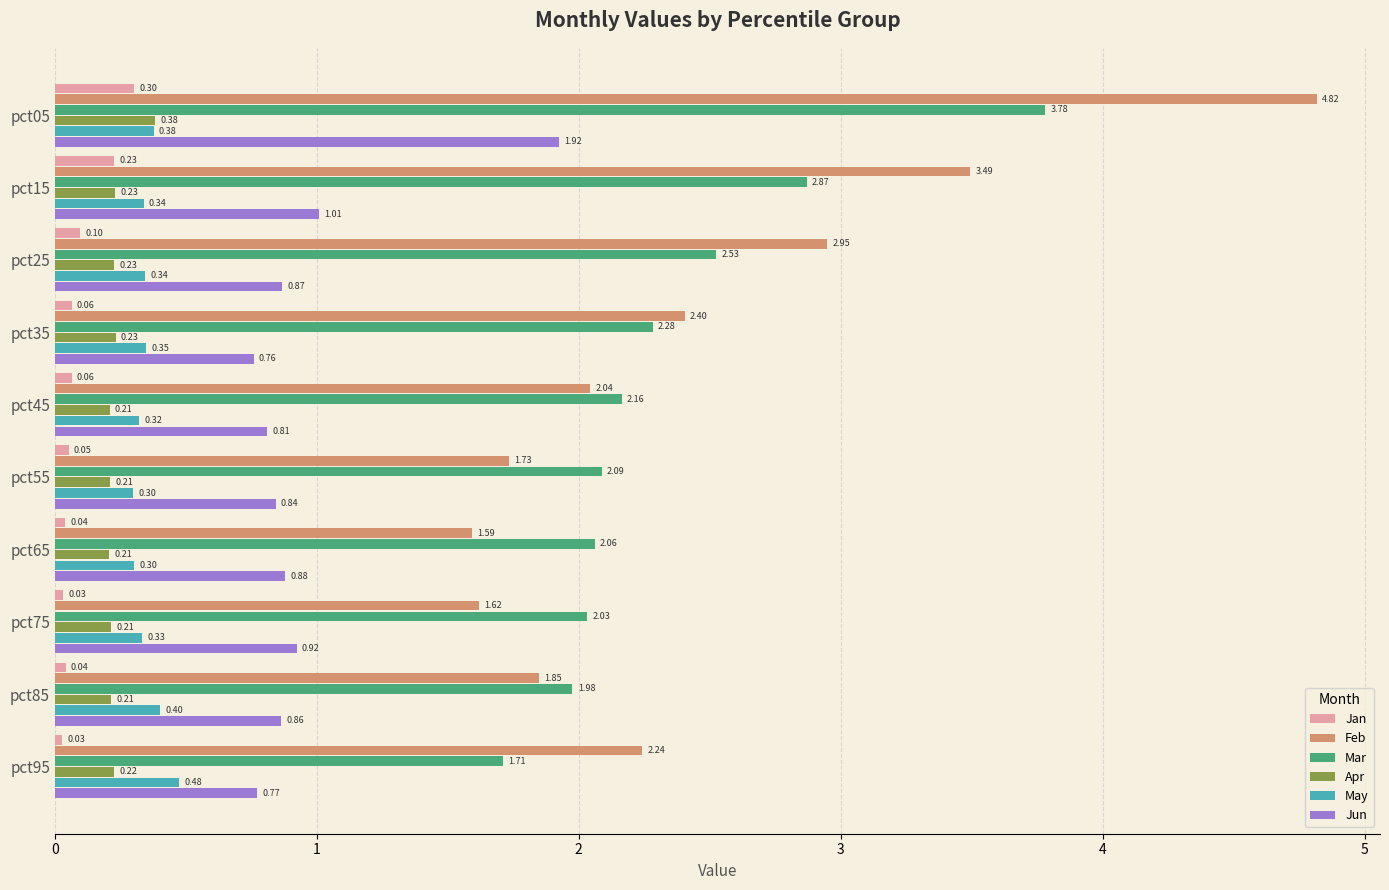

What is the total value across all series at pct35?

6.1